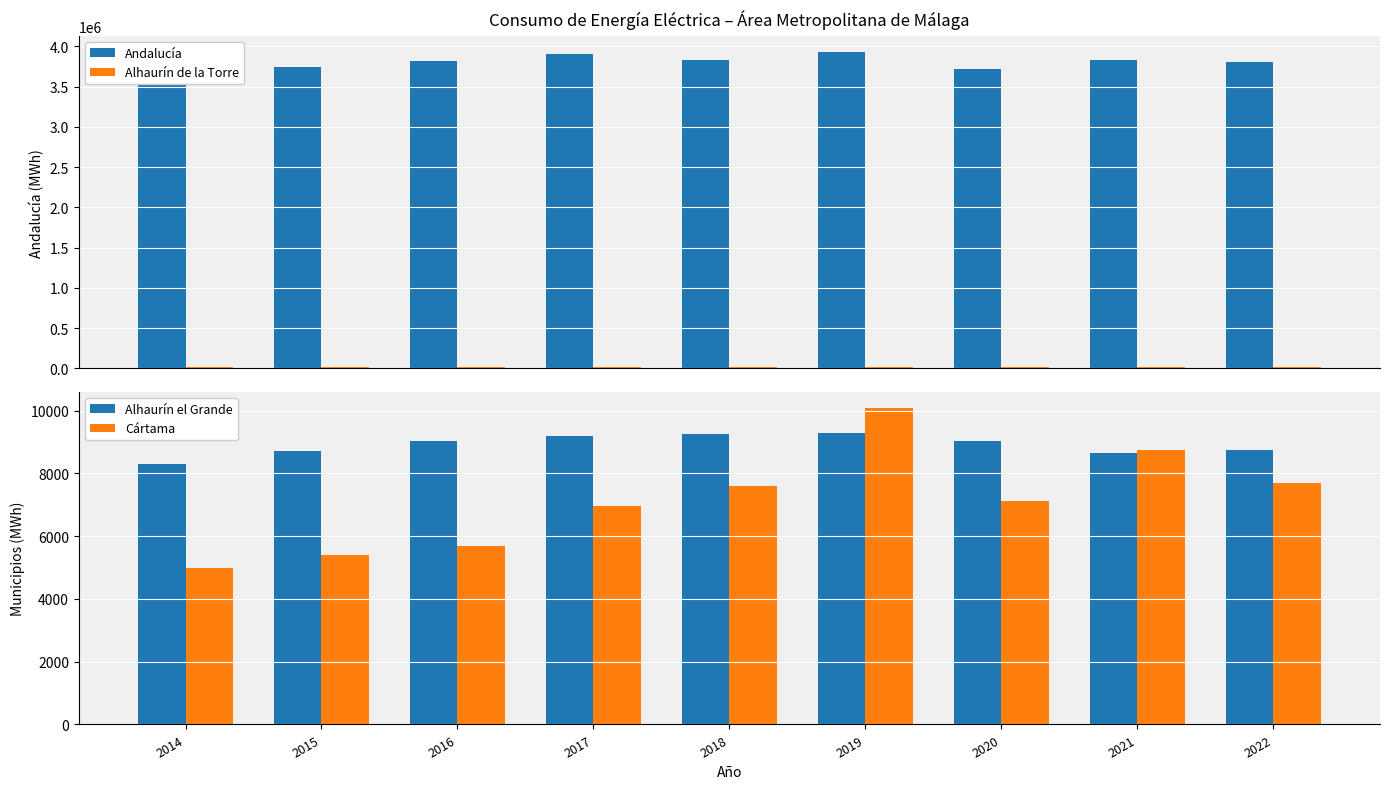

What is the approximate value of Cártama at 2015?

5397